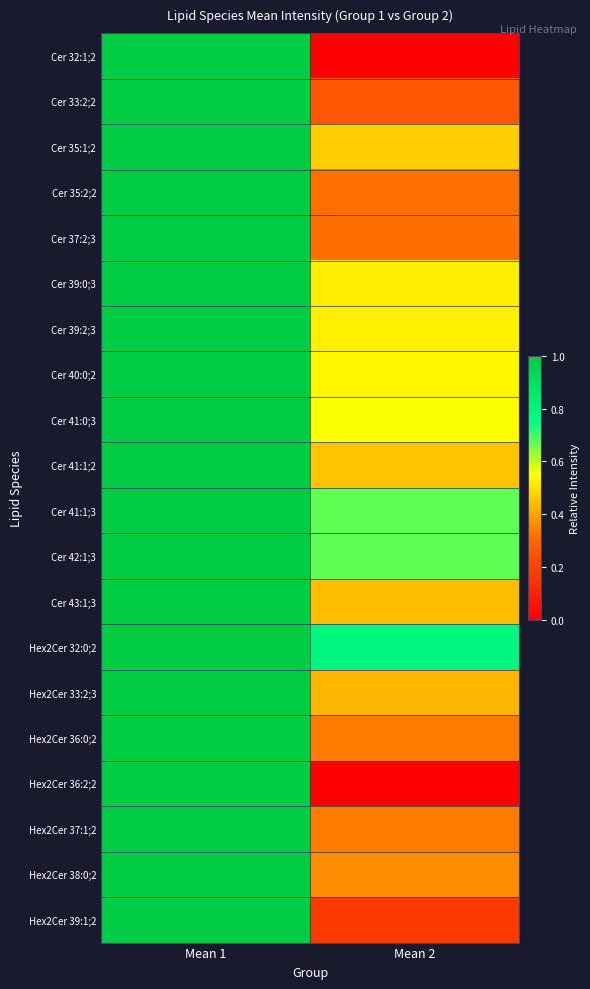

At which category is the sum across all series the highest?

Mean 1